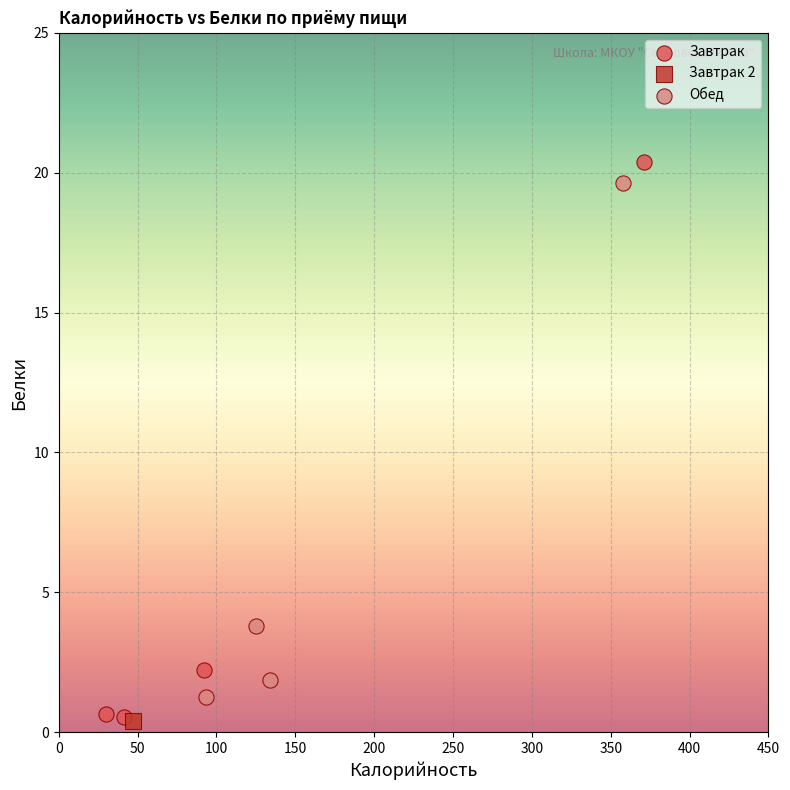

What are all the series names shown in the legend?

Завтрак, Завтрак 2, Обед